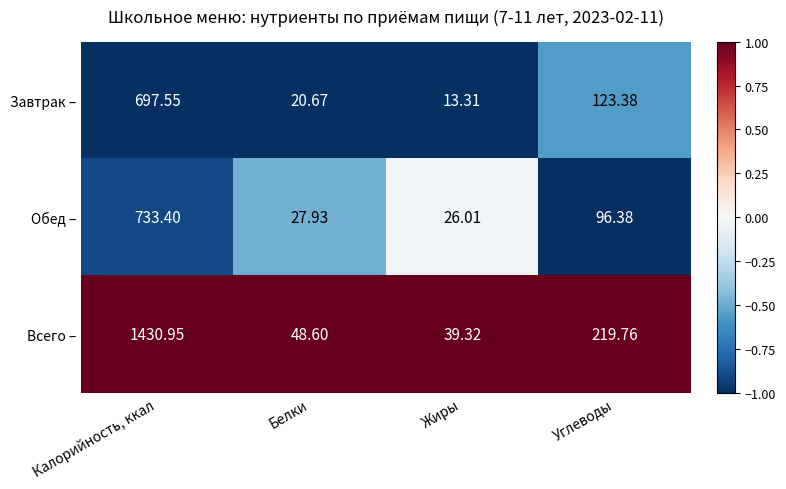

At which label does Всего – first exceed 219?

Калорийность, ккал